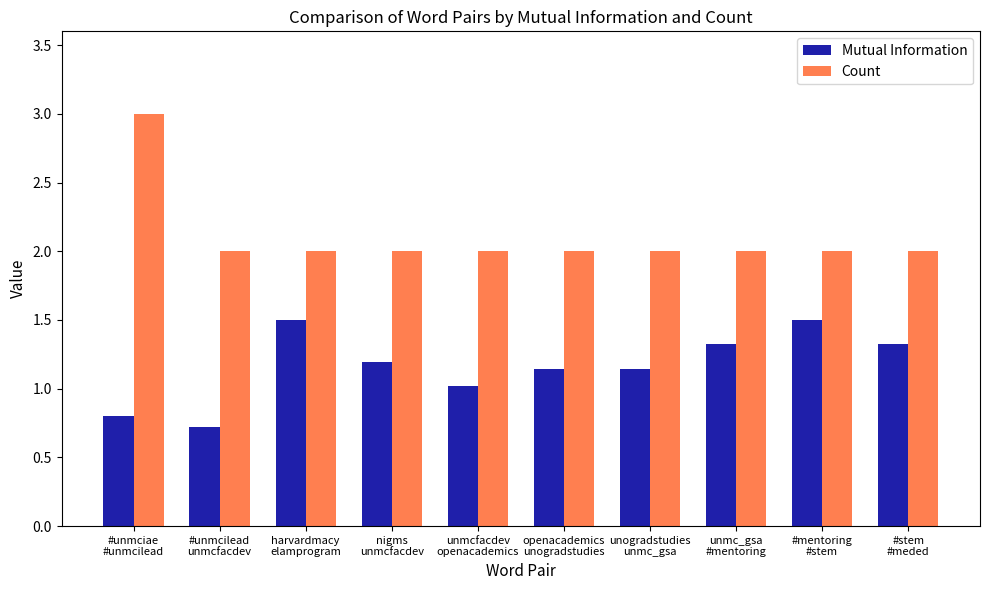

What is the highest value of the Mutual Information series?

1.5